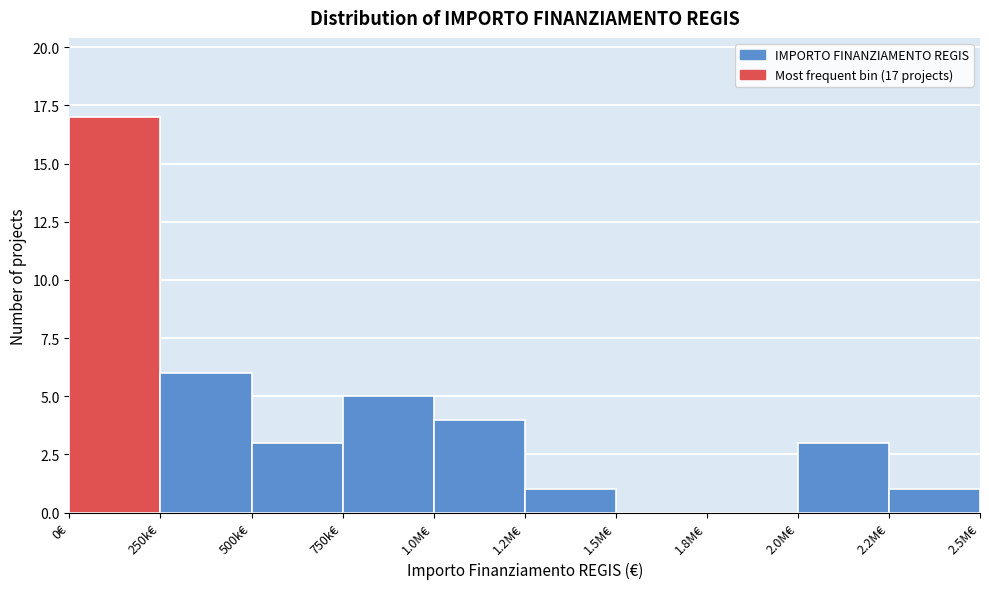

Reading left to right, what are all the values shown in this chart?

0€=17	250k€=6	500k€=3	750k€=5	1.0M€=4	1.2M€=1	1.5M€=0	1.8M€=0	2.0M€=3	2.2M€=1